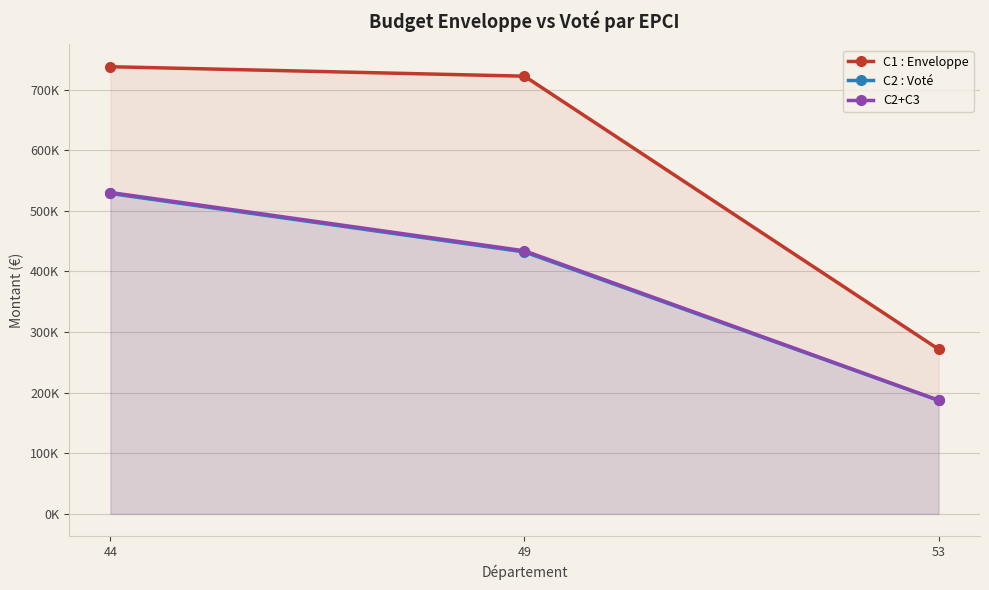

What is the average value of the C2 : Voté series?

382616.7